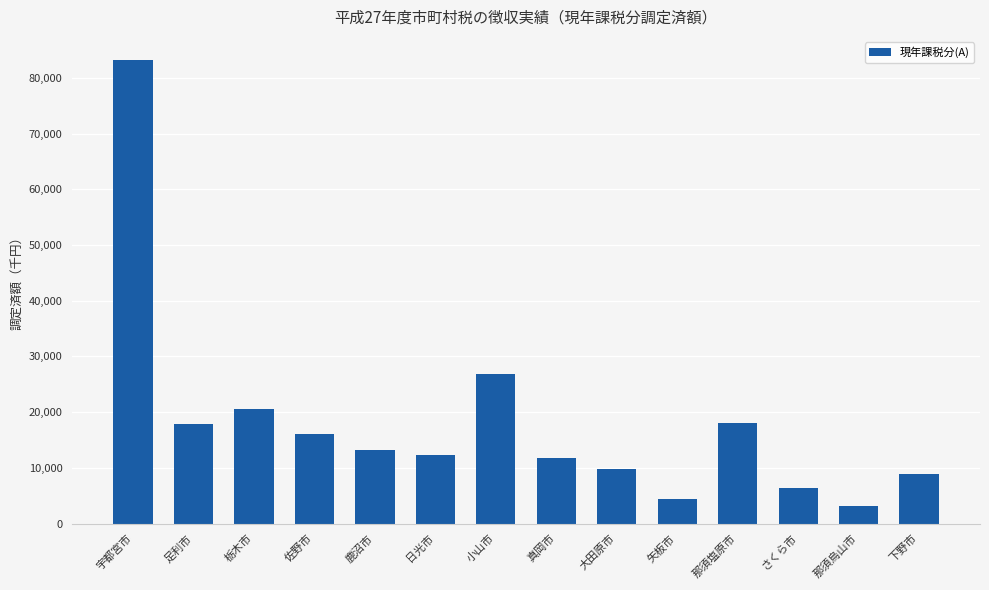

The value at 足利市 is 30522574. True or false?

False